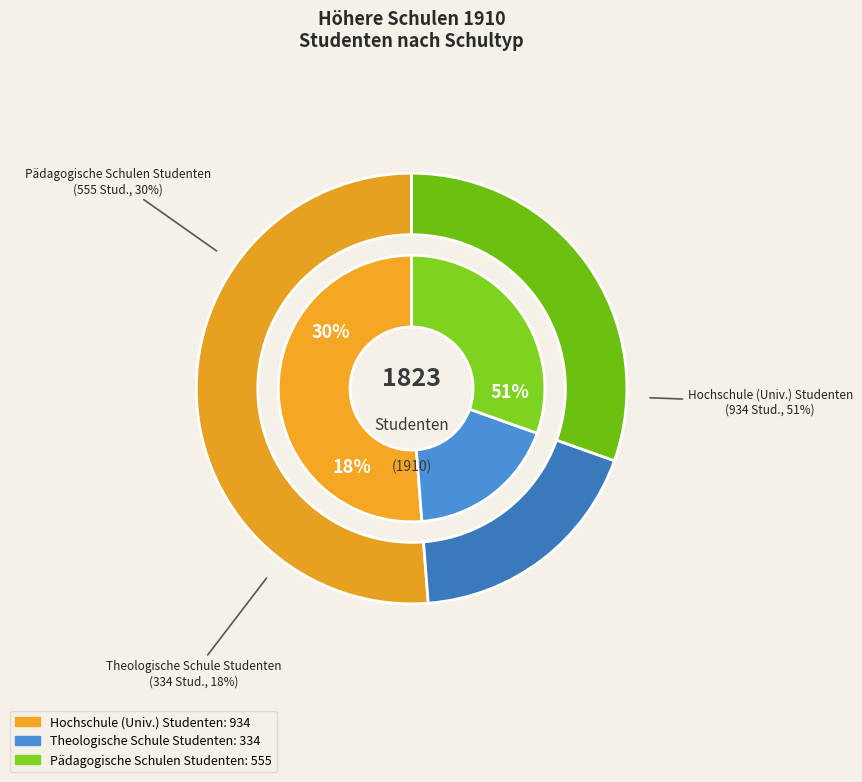

Which slice is the largest?

Hochschule (Univ.) Studenten